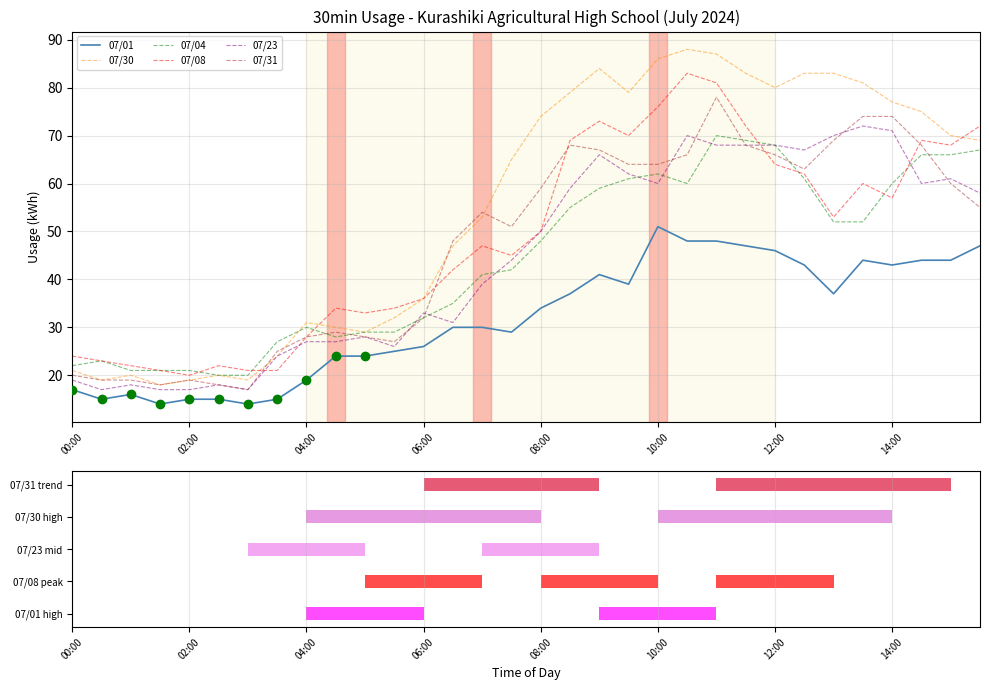

True or false: 07/08 and 07/01 cross at least once.

False